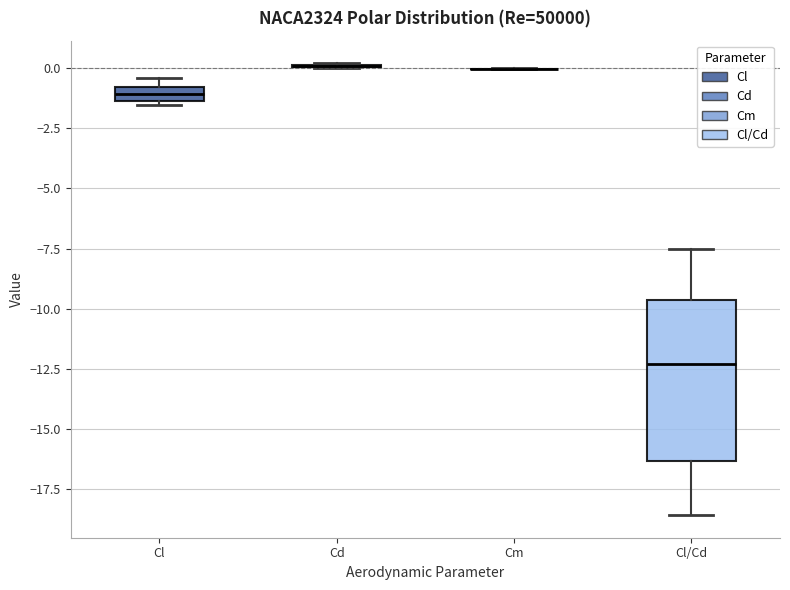

Comparing the boxes themselves (not the whiskers), which one is the tallest?

Cl/Cd